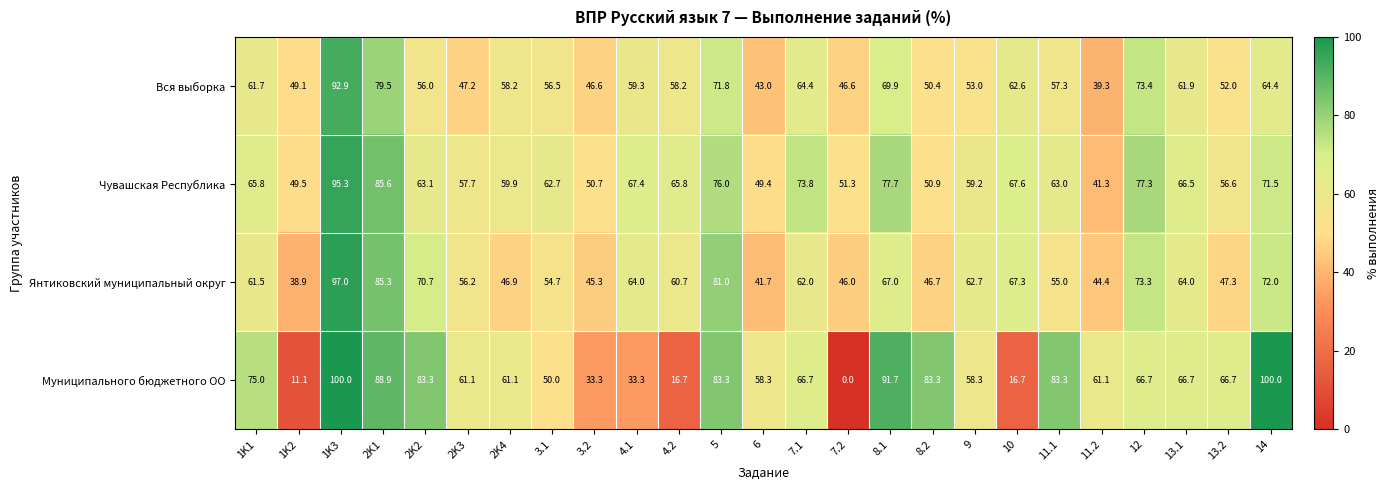

How many categories are shown in the chart?

25